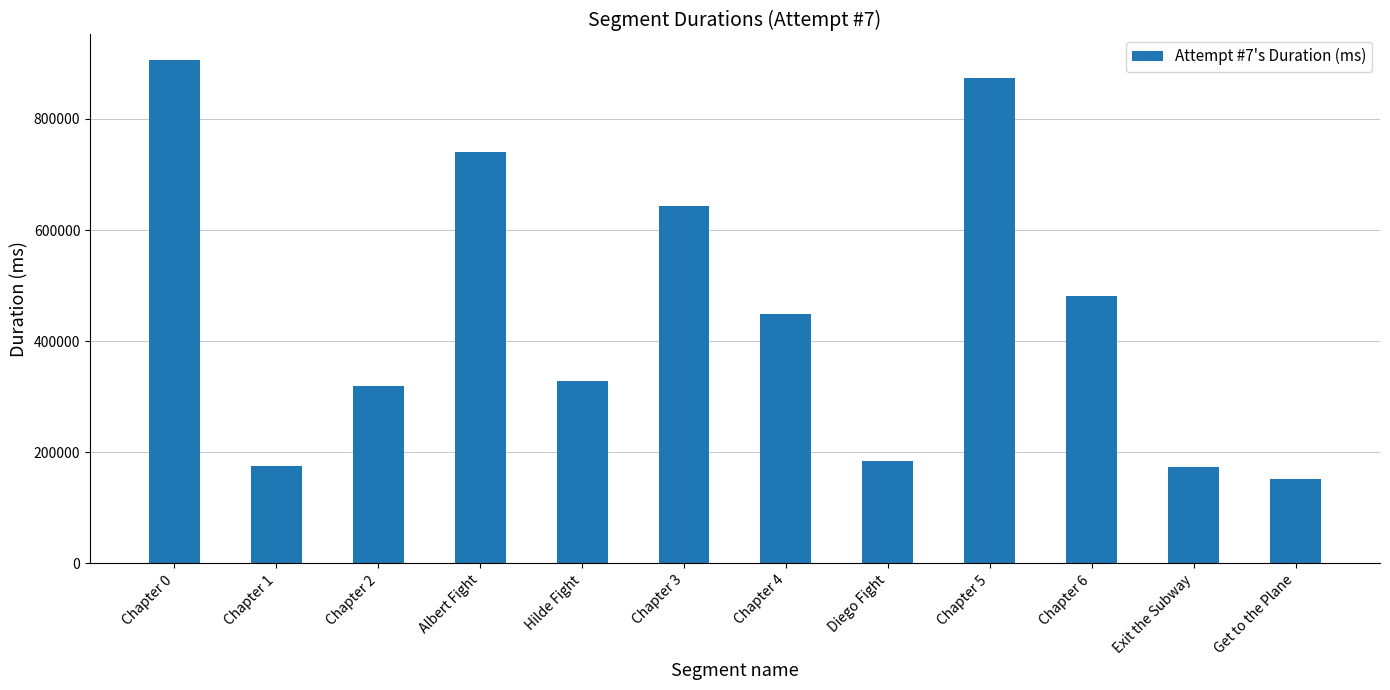

What is the difference between the second highest and second lowest values?

700313